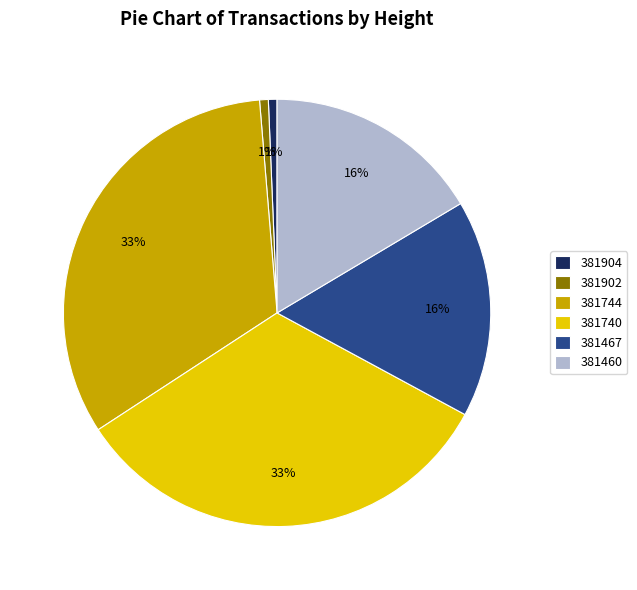

What percentage is the 381902 slice, to the nearest percent?

1%